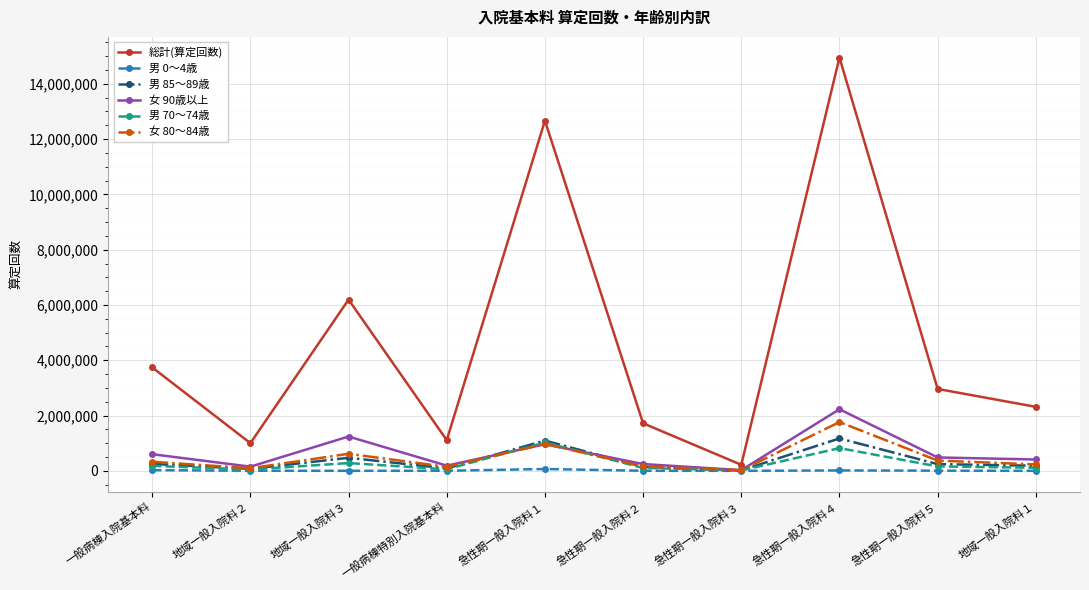

In 男 70～74歳, how many points are higher than both neighbors (excluding endpoints)?

3